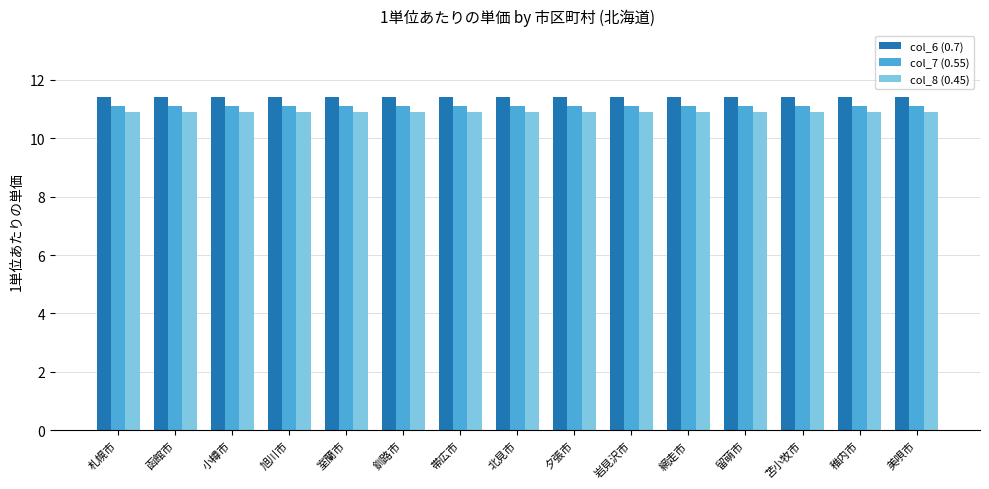

What is the maximum value shown in the chart?

11.4